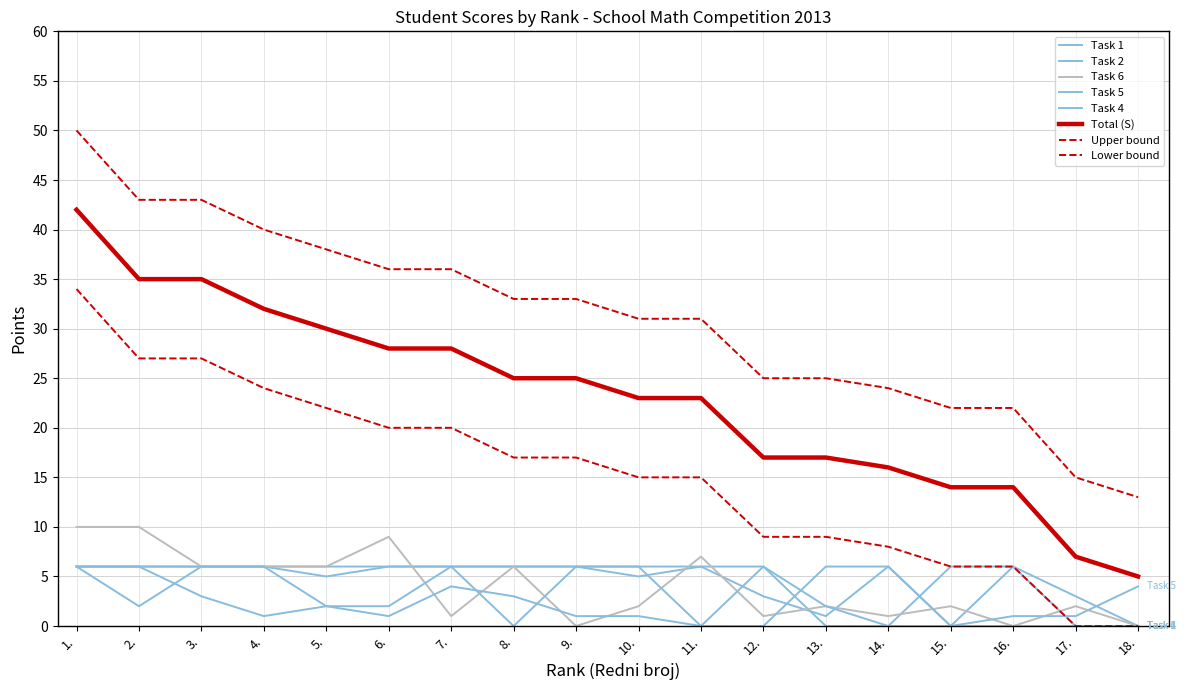

What is the average value of the Task 4 series?

3